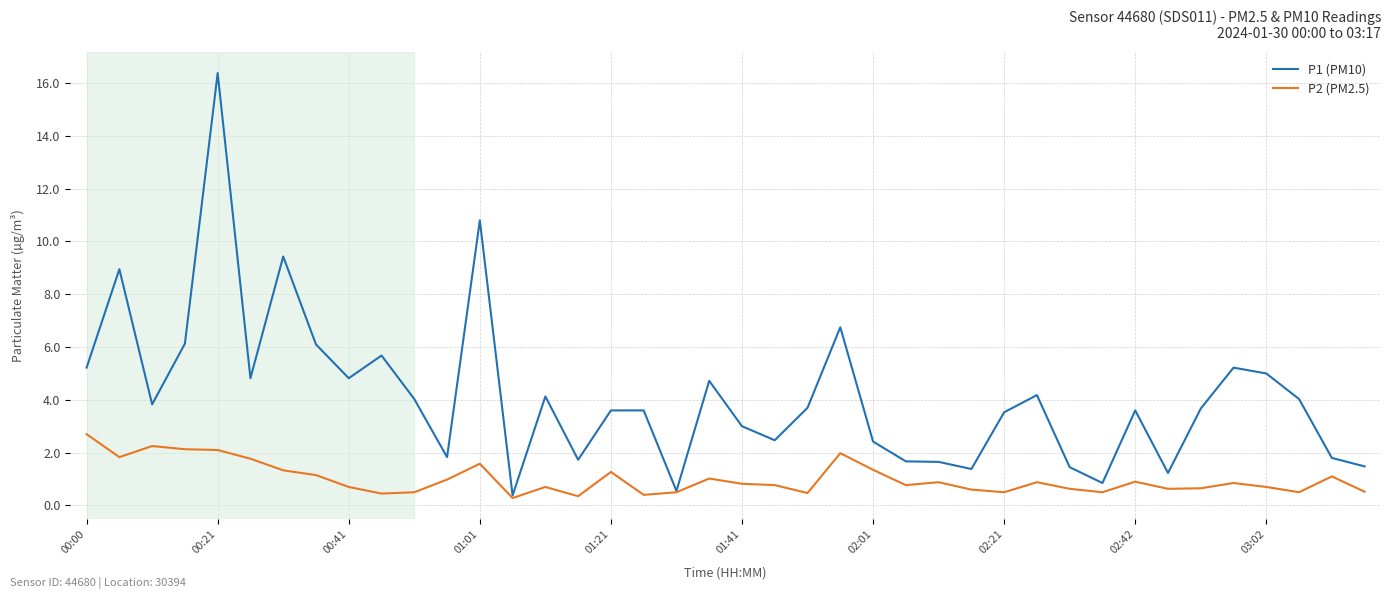

Which series has the widest spread of values?

P1 (PM10)